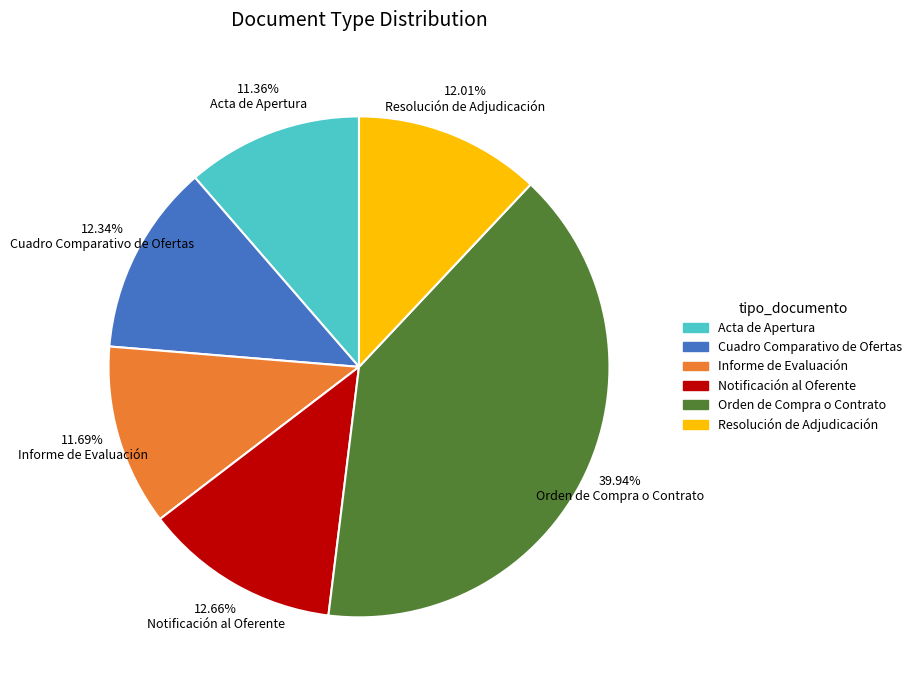

Is Acta de Apertura the majority of the pie?

No